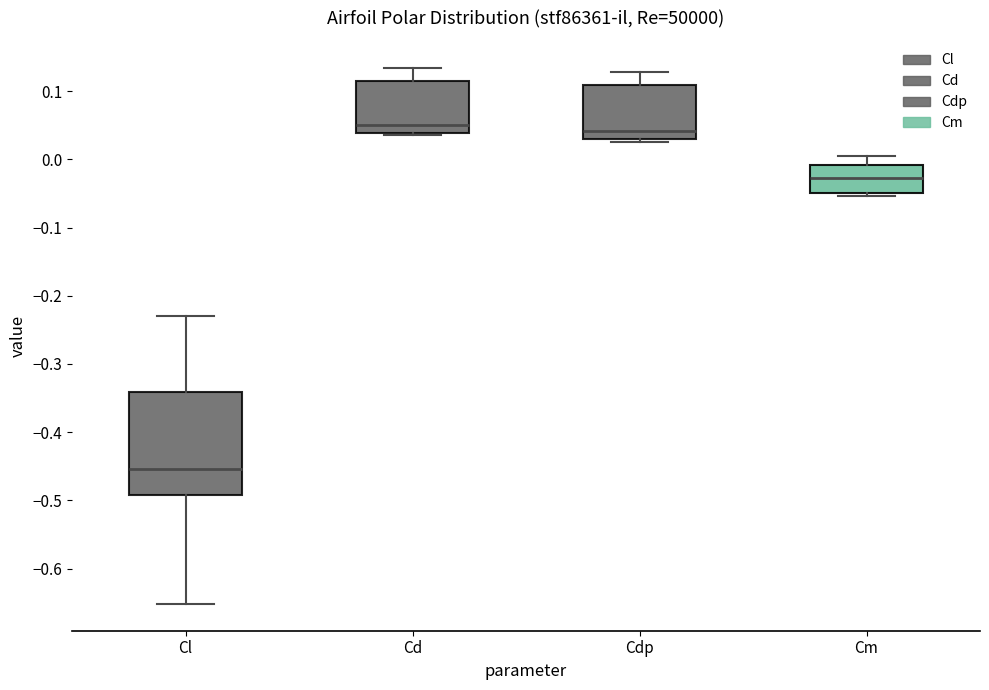

Where does the upper whisker of the box for Cl end on the y-axis? The values are not printed on the chart, so give them approximately, as read against the axis.

-0.23